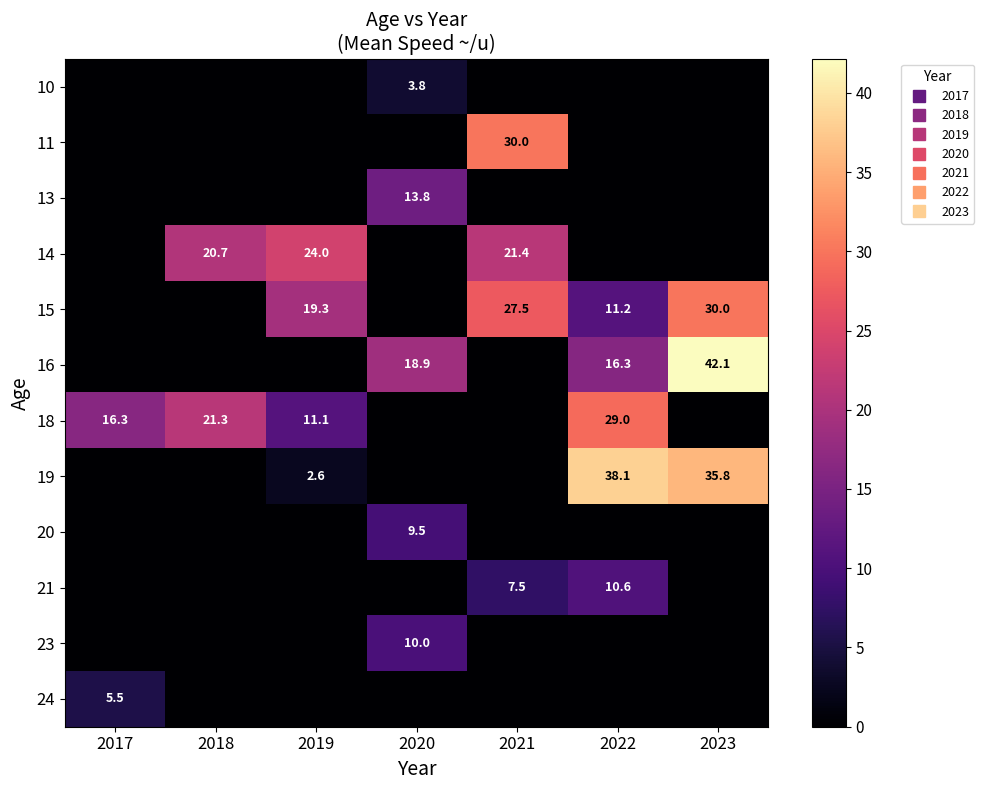

Count the number of categories in the chart.

7